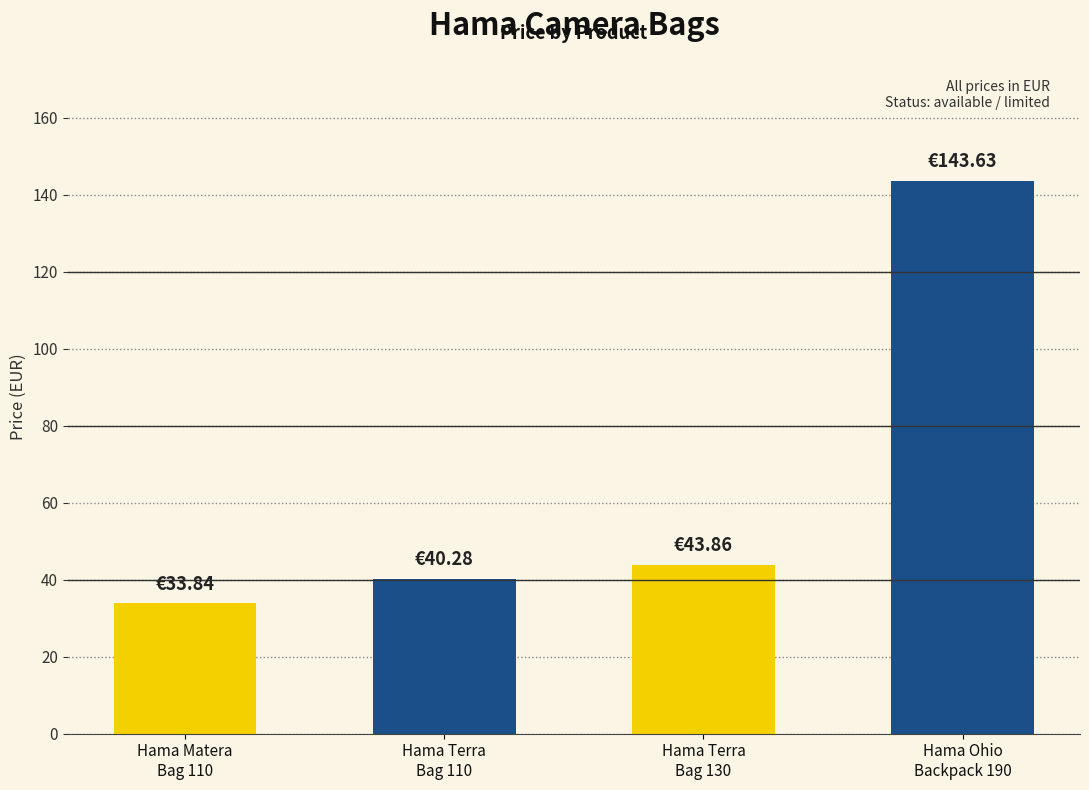

How many bars are there in total?

4